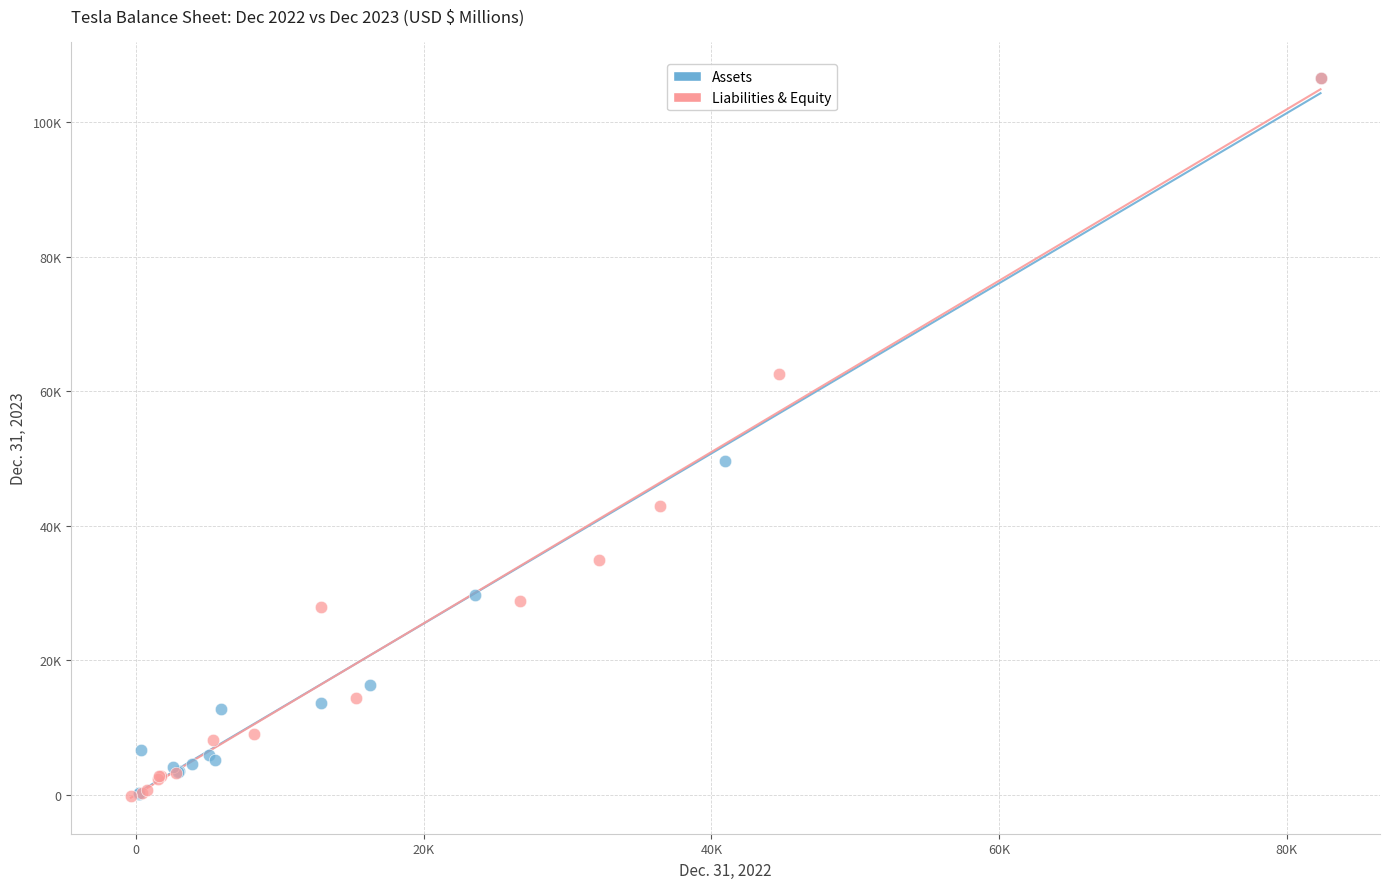

What are all the series names shown in the legend?

Assets, Liabilities & Equity